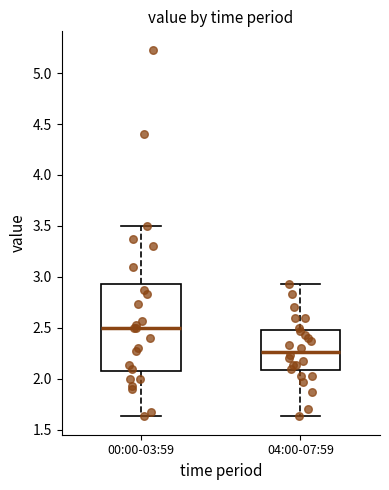

Where is the lower edge of the box for 04:00-07:59 on the y-axis? The values are not printed on the chart, so give them approximately, as read against the axis.

2.10